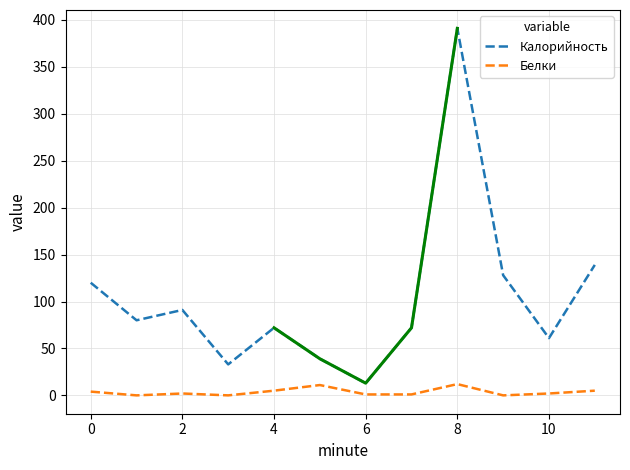

Count the number of categories in the chart.

12